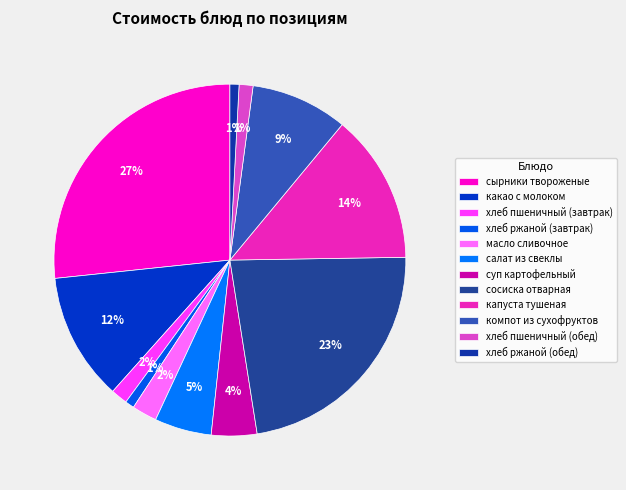

How many slices are in this pie chart?

12